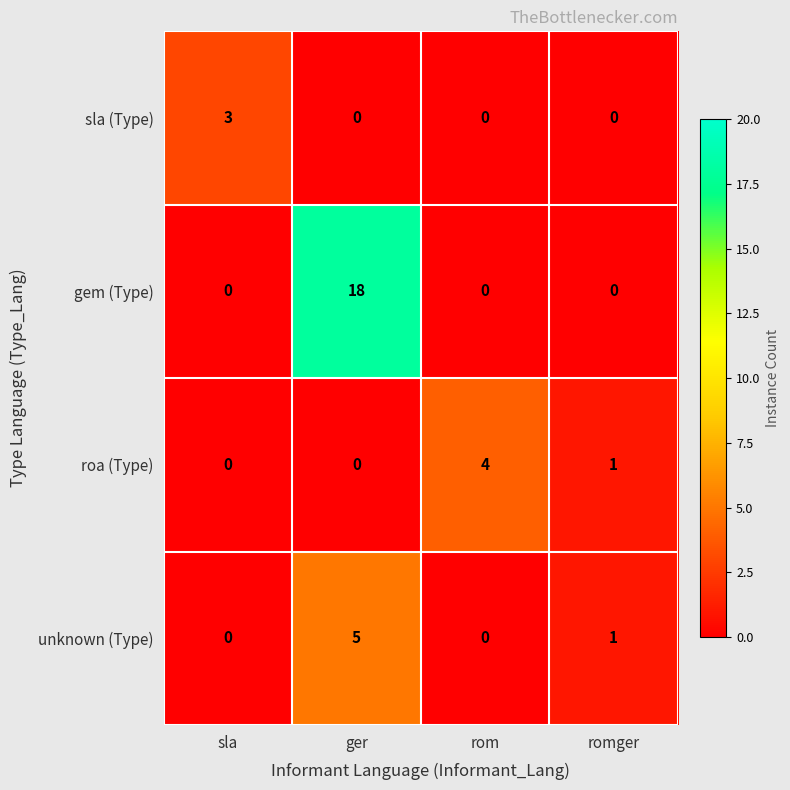

Which label corresponds to the largest value in the chart?

ger